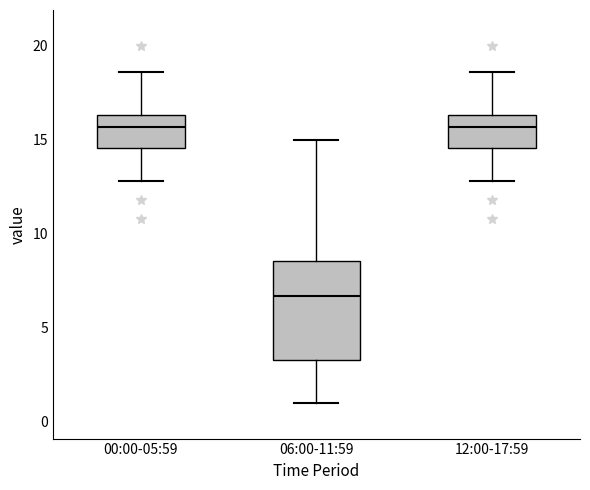

Reading left to right, read every box against the y-axis: the position of its median line, the range the box covers, and the ends of its whiskers. The values are not printed on the chart, so give them approximately, as read against the axis.

00:00-05:59: median 15.5, box 14.5 to 16.5, whiskers 13.0 to 18.5
06:00-11:59: median 6.5, box 3.5 to 8.5, whiskers 1.0 to 15.0
12:00-17:59: median 15.5, box 14.5 to 16.5, whiskers 13.0 to 18.5